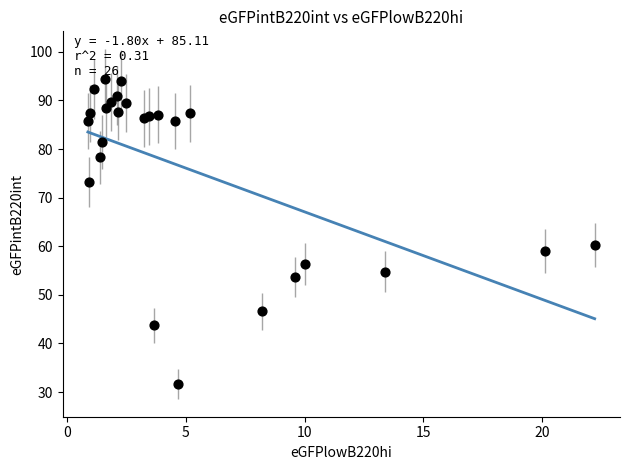

What Y value in the scatter plot is closest to 63?

60.3